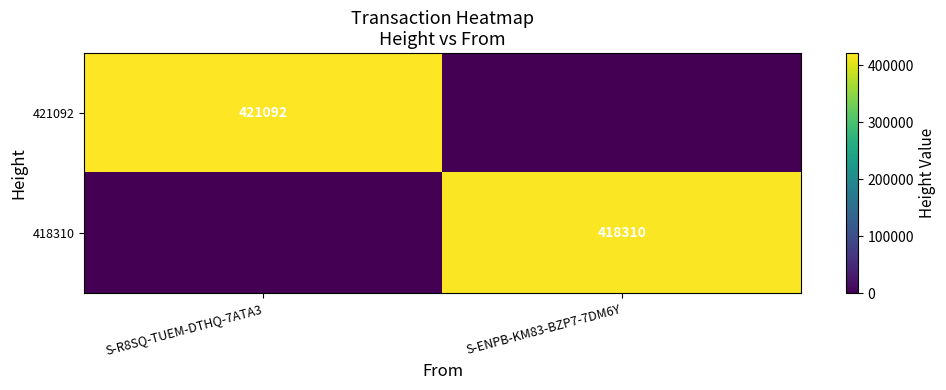

What is the difference between the 418310 values at S-ENPB-KM83-BZP7-7DM6Y and S-R8SQ-TUEM-DTHQ-7ATA3?

418310